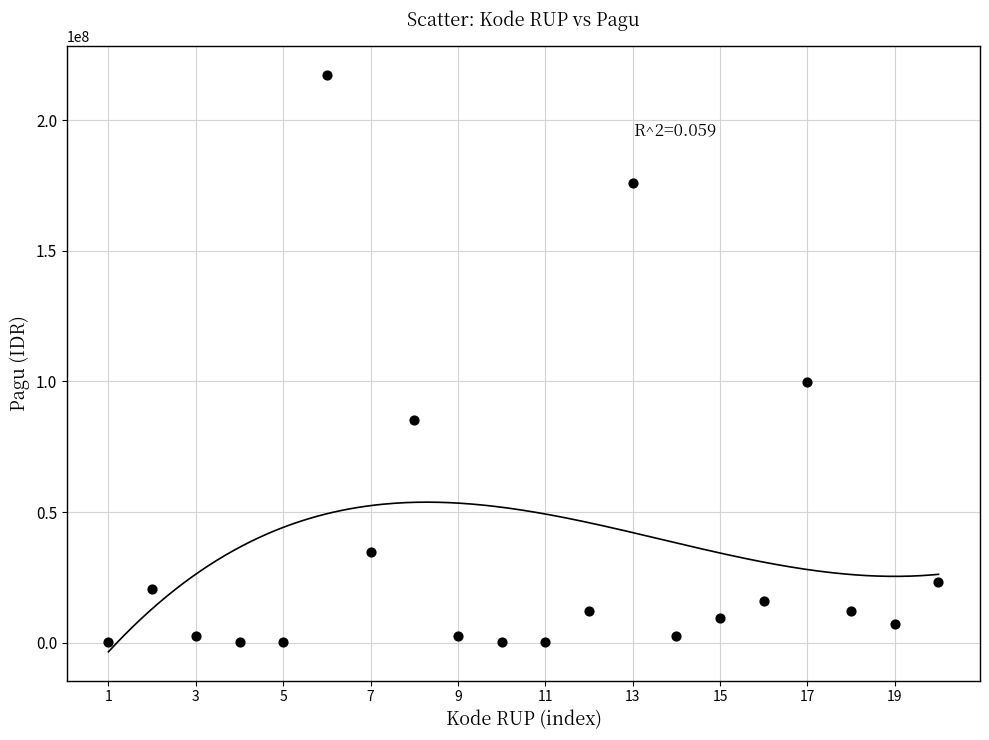

What Y value in the scatter plot is closest to 108800000?

99958000